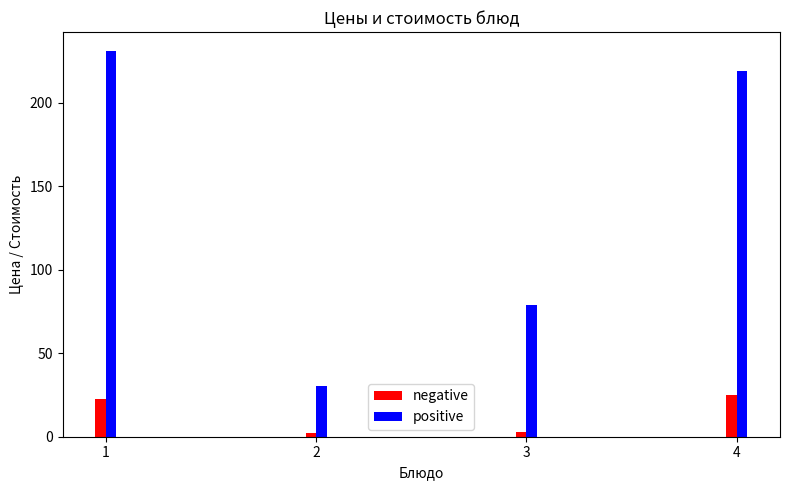

Is it true that positive equals 41.1 at 2?

False